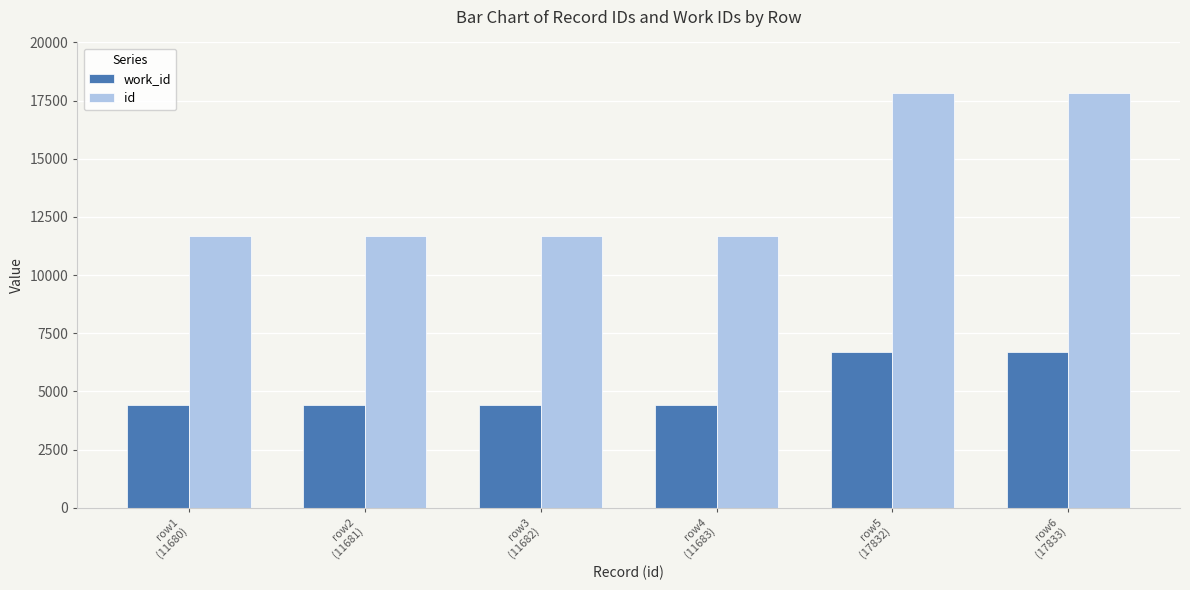

How many bars are there in each group?

2